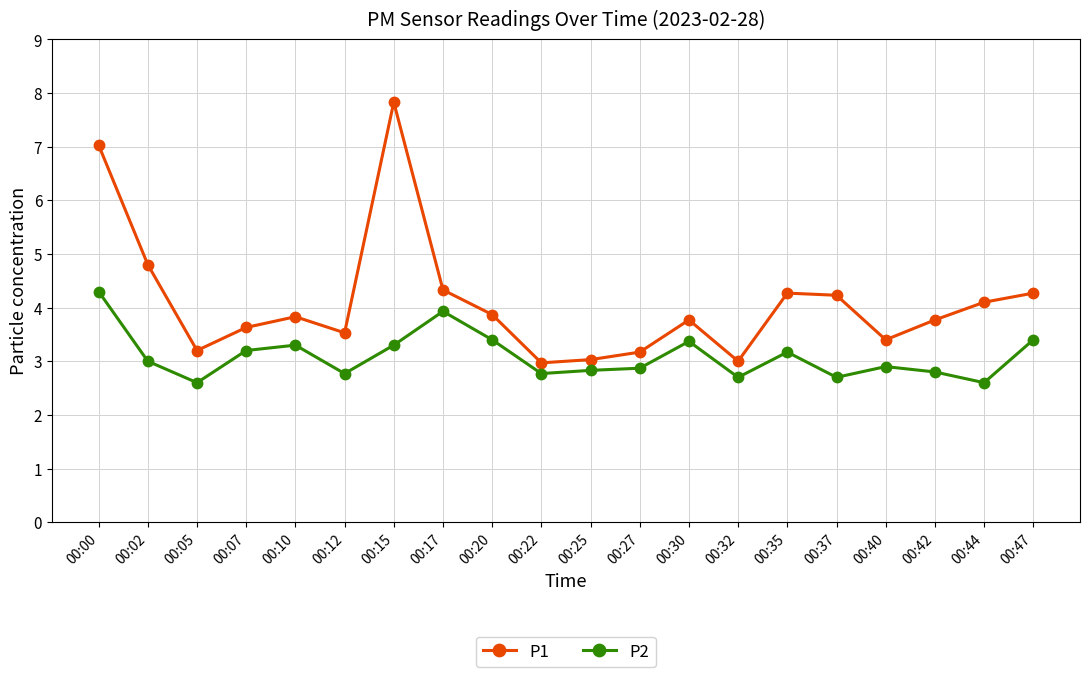

What is the difference between the highest and lowest values at 00:42?

1.0